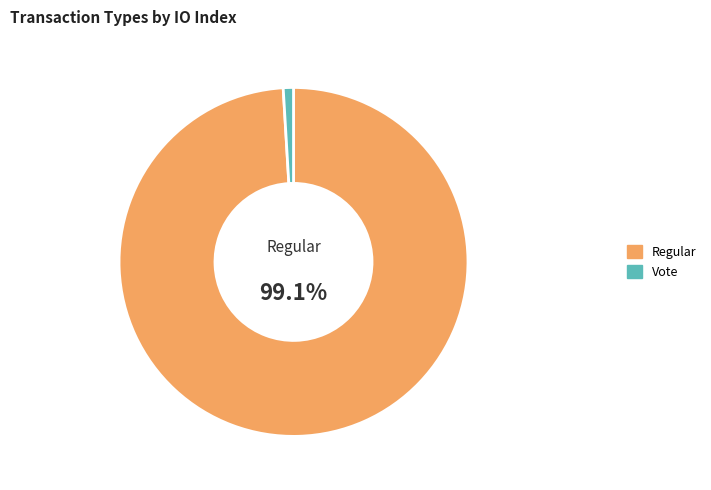

Which category has the smallest portion of the pie?

Vote